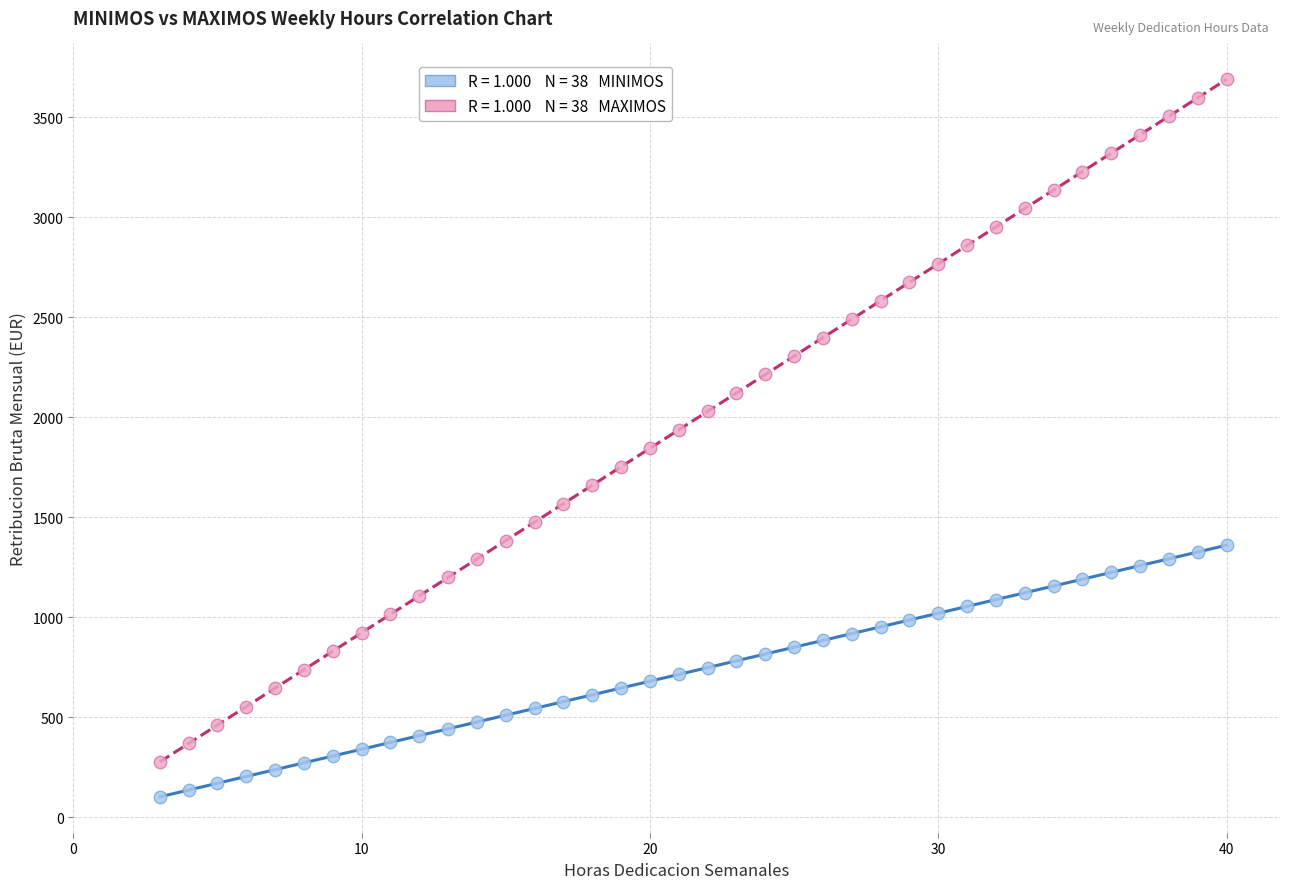

Across all data points, what is the range of X values (max minus min)?

37.0